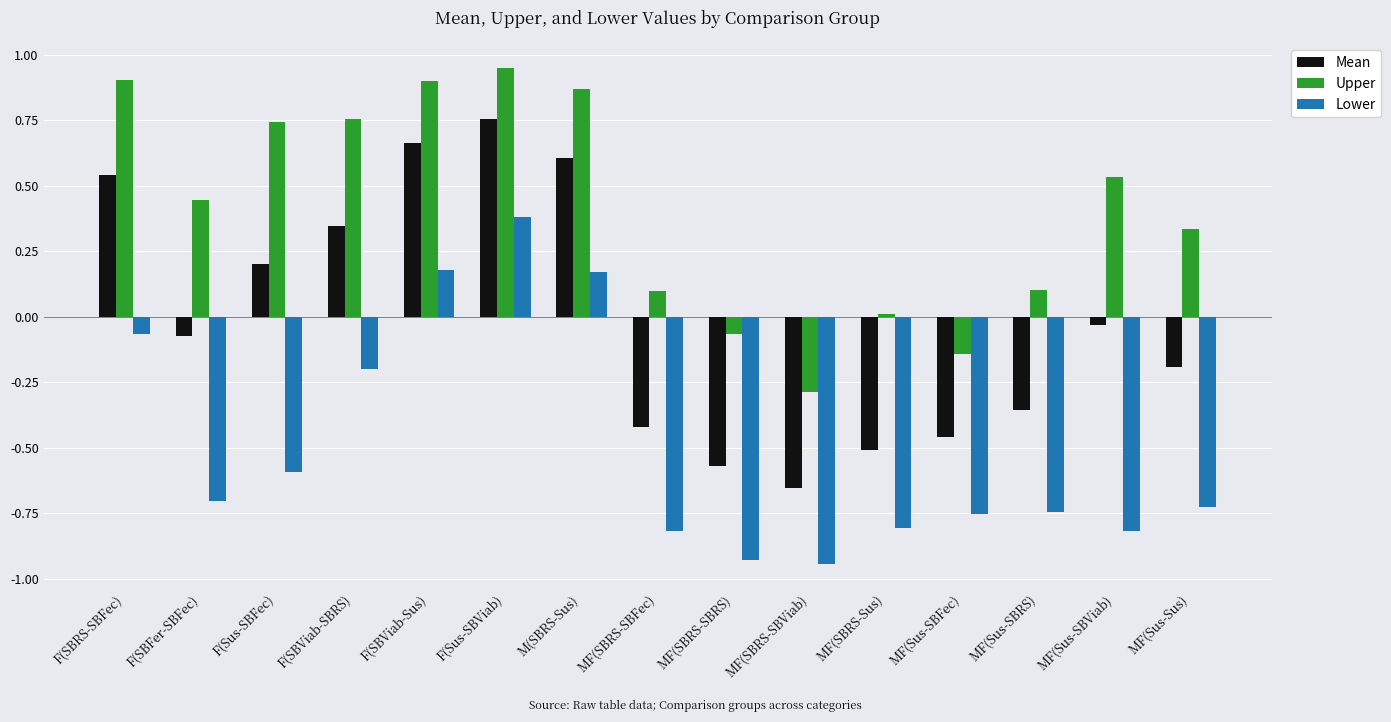

Rank the series by their average value, from highest to lowest.

Upper, Mean, Lower